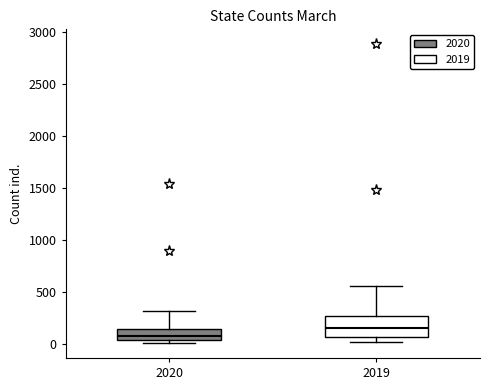

Which box is the tallest, from its lower edge to its upper edge?

2019